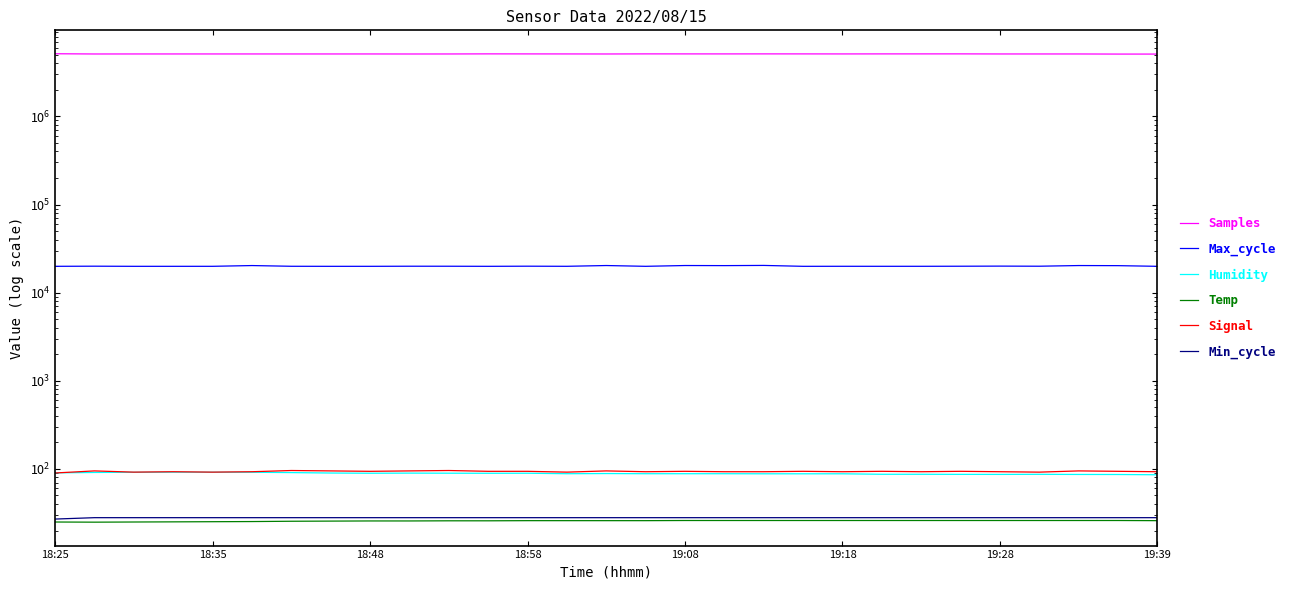

What is the difference between the maximum and minimum values in the Samples series?

42573.0